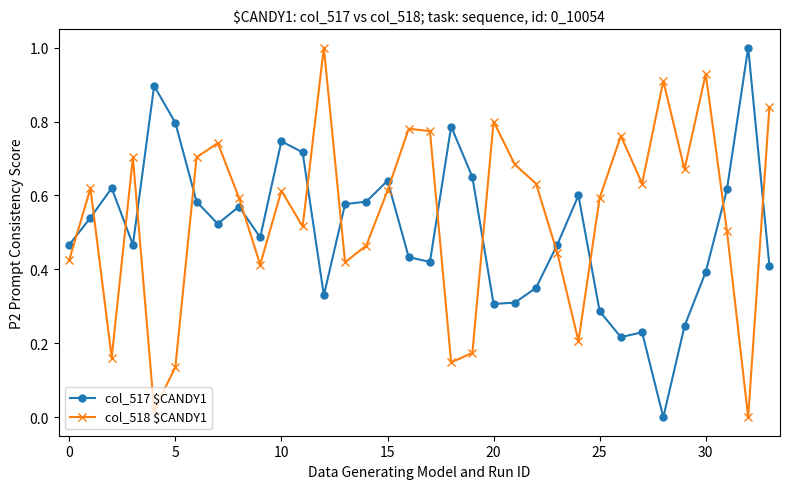

What is the difference between the maximum and minimum values in the col_517 $CANDY1 series?

1.0